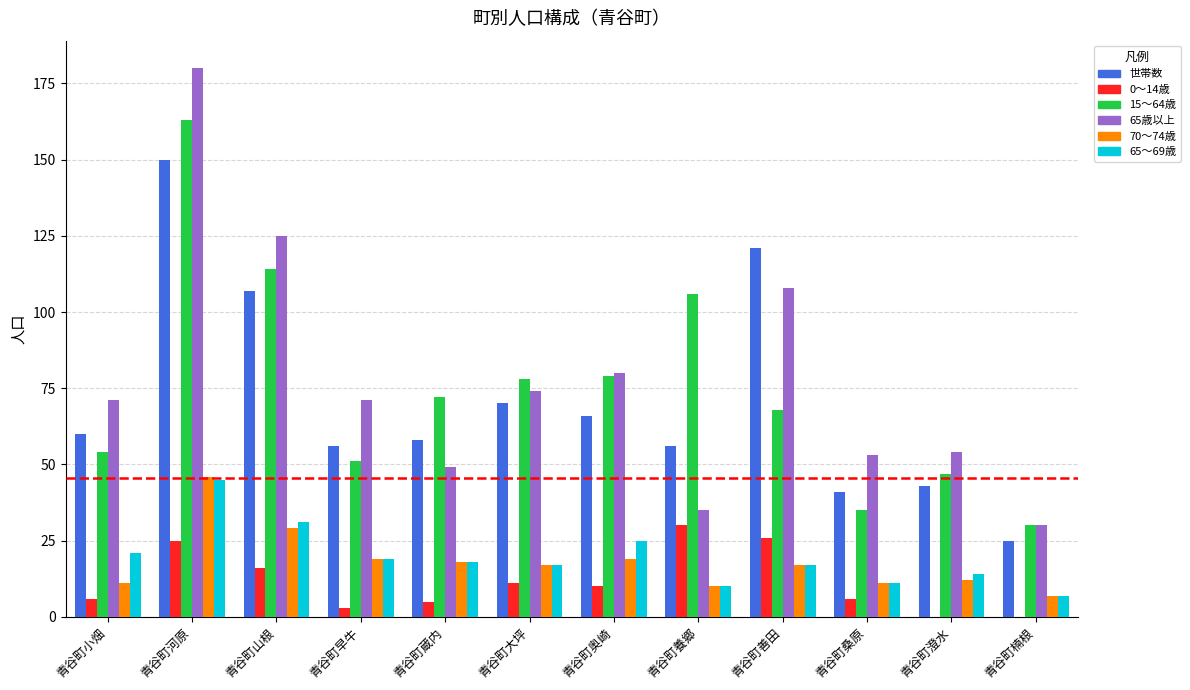

The 0～14歳 series shows 10 at 青谷町奥崎. True or false?

True